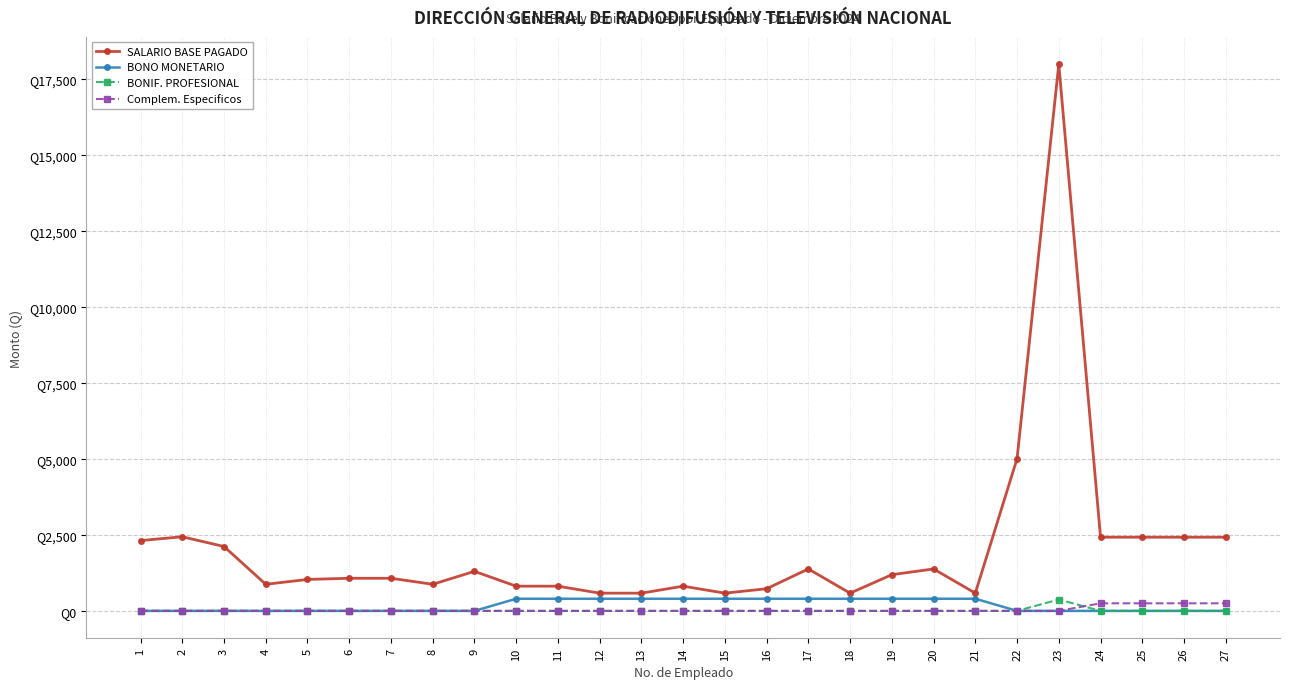

What is the maximum value for BONIF. PROFESIONAL?

375.0